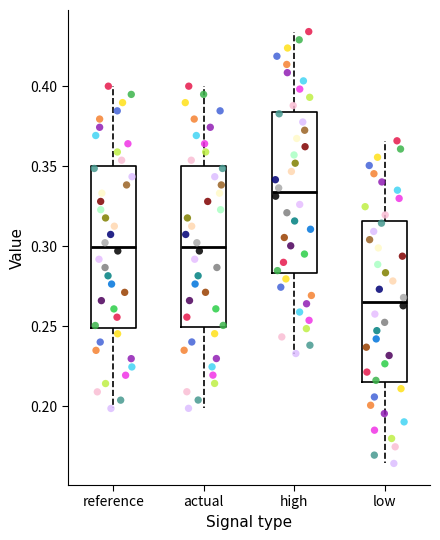

Which box's median line is the lowest?

low